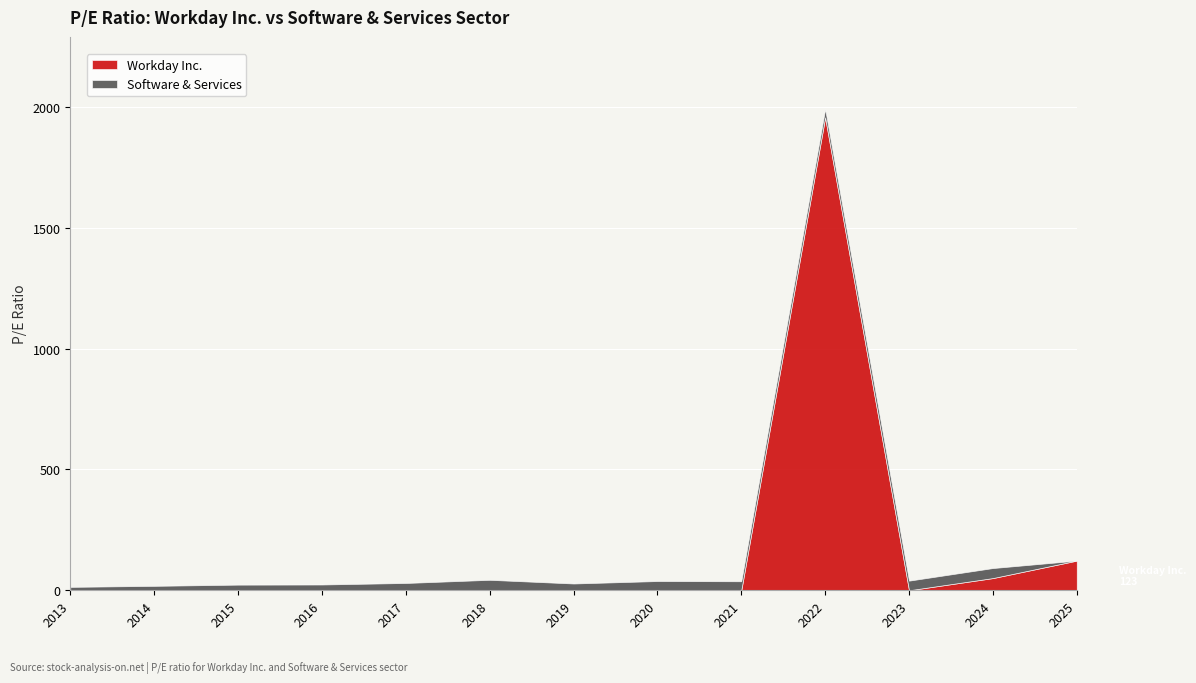

Which series has the widest spread of values?

Workday Inc.